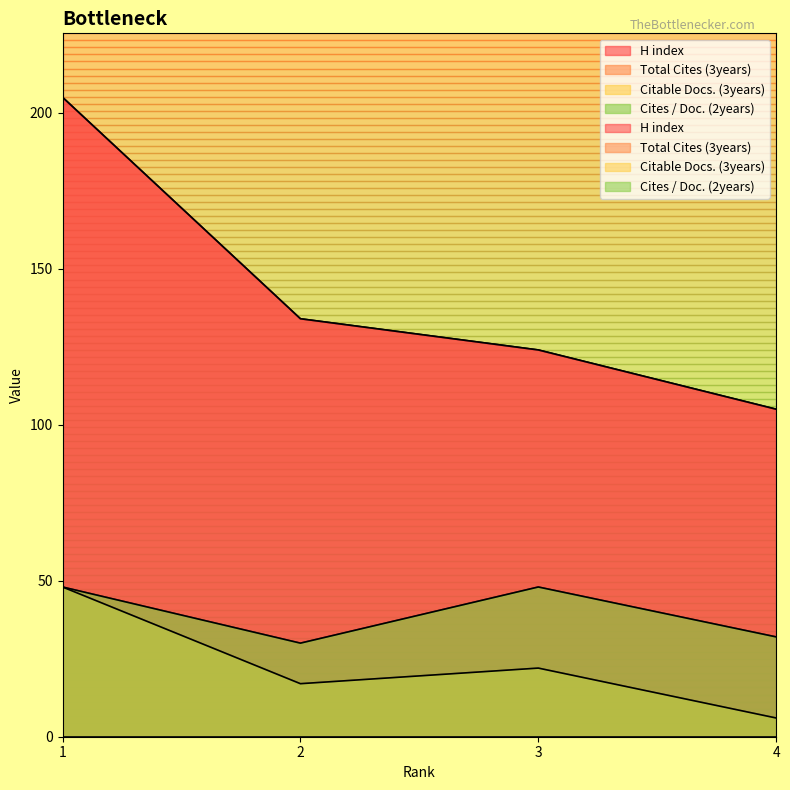

What is the total value across all series at 4?

143